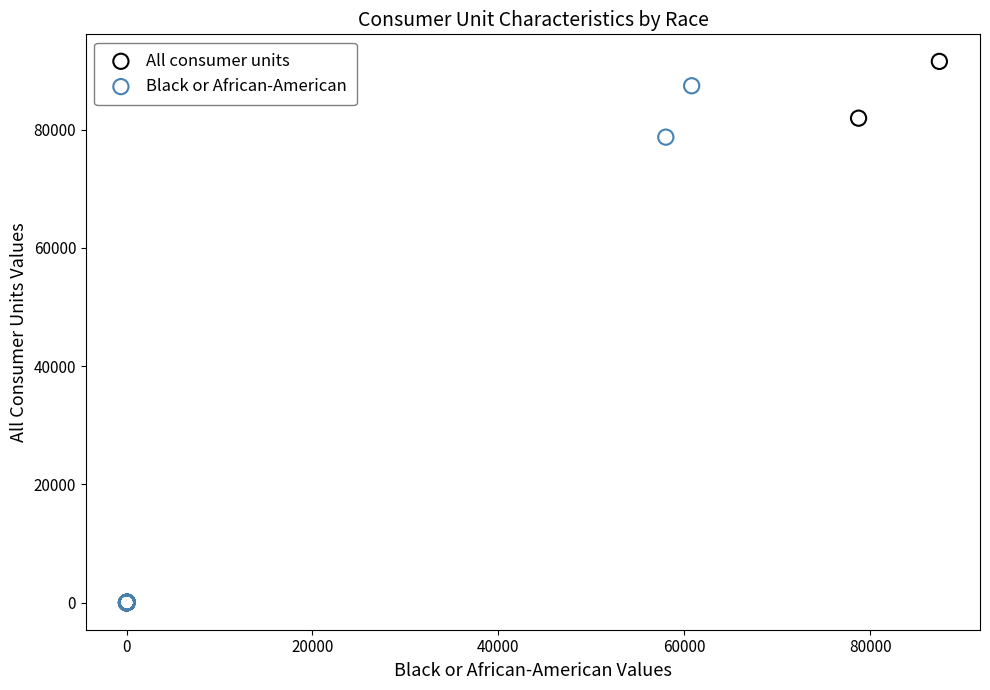

What are all the series names shown in the legend?

All consumer units, Black or African-American